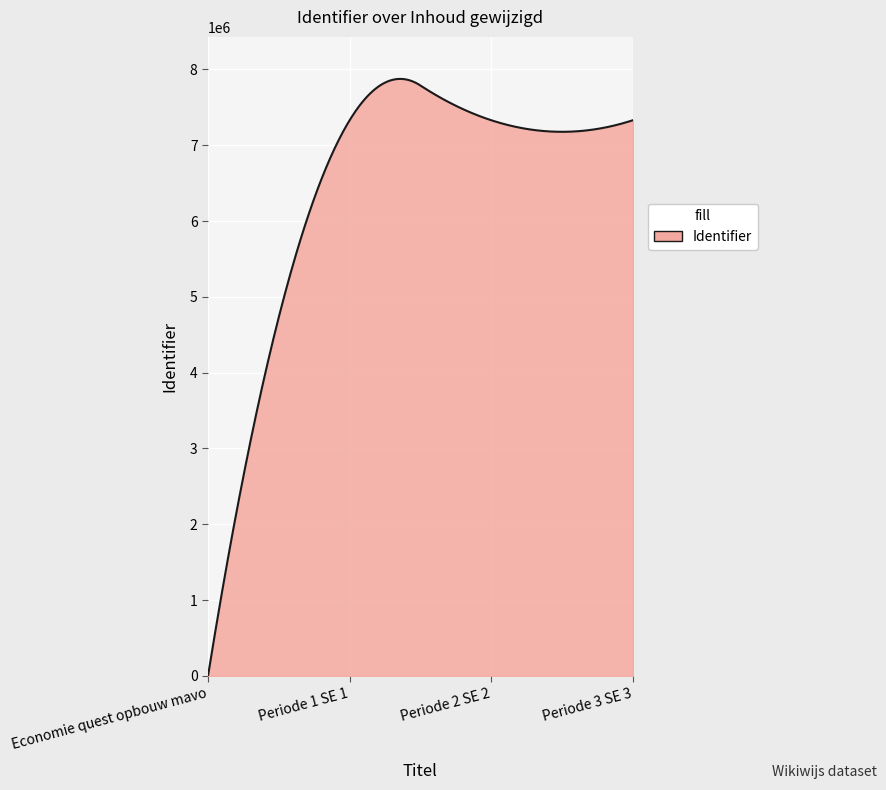

How many lines are shown in the chart?

1